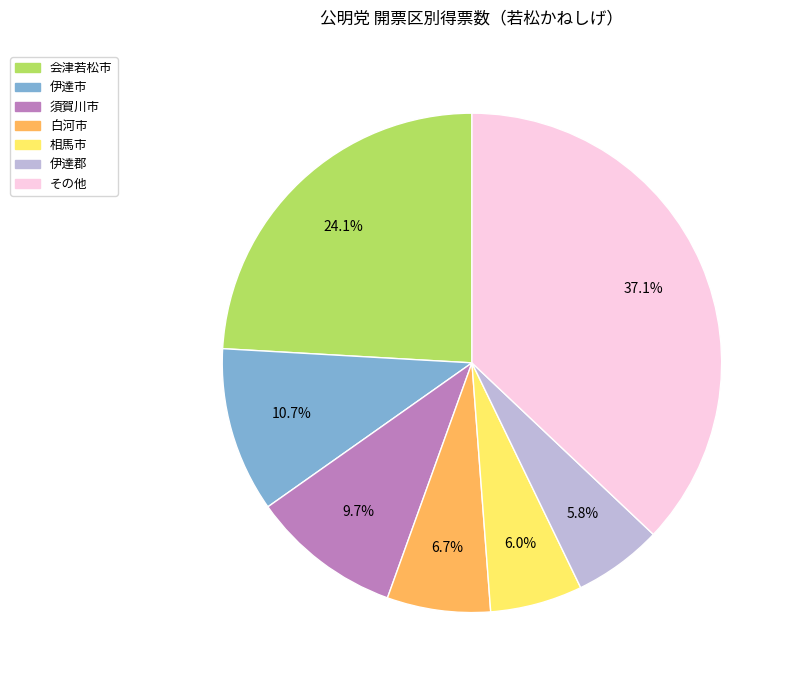

Does any single category account for the majority?

No